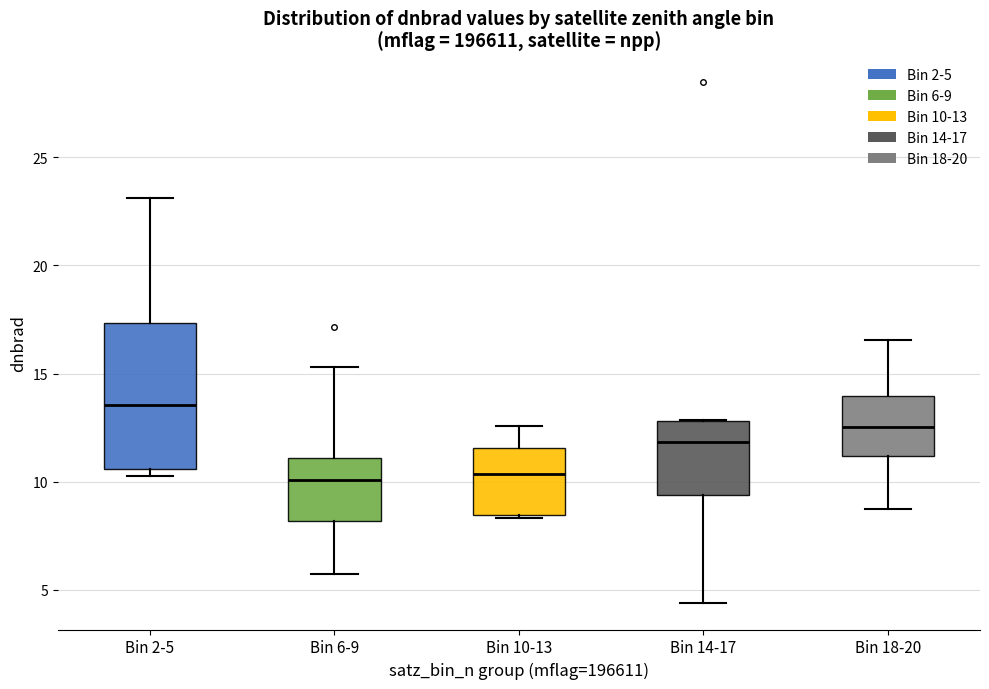

Reading left to right, transcribe this box plot: for each box, give where its median line is, the range the box spans, and where its two whiskers end, as read against the y-axis. The values are not printed on the chart, so give them approximately, as read against the axis.

Bin 2-5: median 13.5, box 10.5 to 17.5, whiskers 10.5 (just below the box's lower edge) to 23.0
Bin 6-9: median 10.0, box 8.0 to 11.0, whiskers 5.5 to 15.5
Bin 10-13: median 10.5, box 8.5 to 11.5, whiskers 8.5 (just below the box's lower edge) to 12.5
Bin 14-17: median 12.0, box 9.5 to 13.0, whiskers 4.5 to 13.0
Bin 18-20: median 12.5, box 11.0 to 14.0, whiskers 8.5 to 16.5